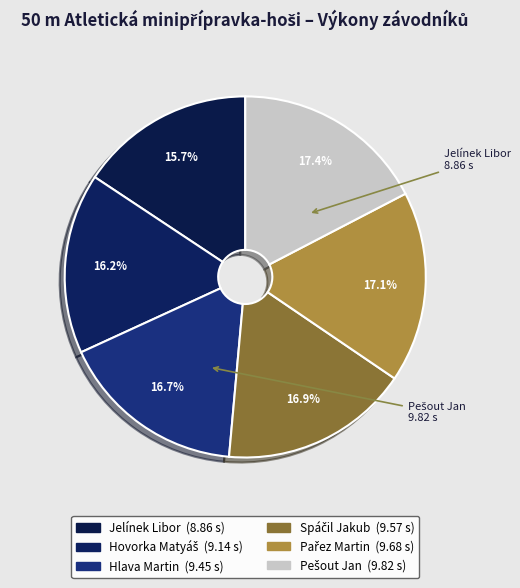

Does Jelínek Libor account for over 50% of the chart?

No